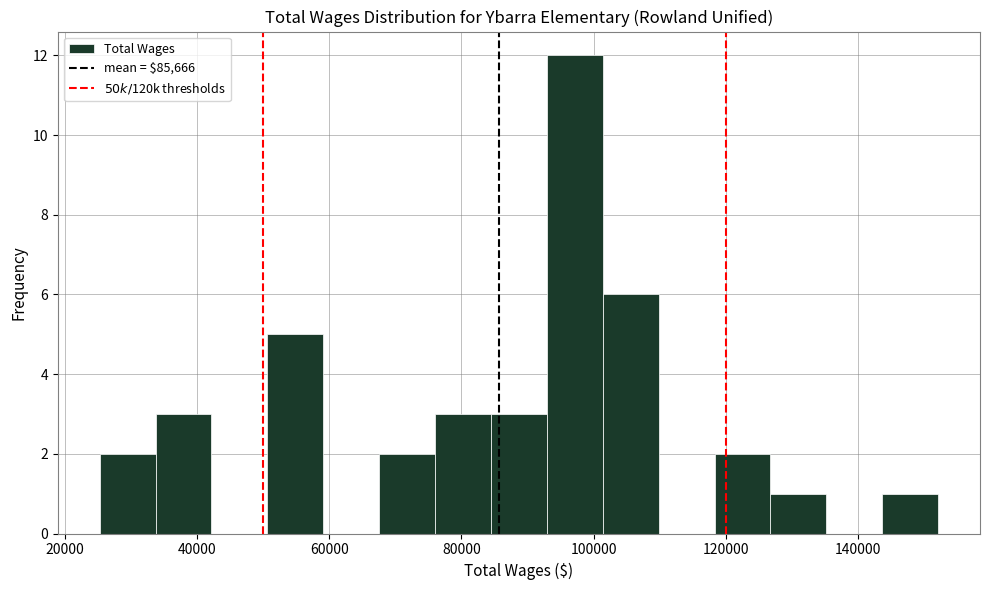

Reading left to right, transcribe this chart: for each bar, give the range it covers on the x-axis and its height. Neither the bar edges nor the heights are printed on the chart, so give them approximately, as read against the axes.

26000 to 34000: 2
34000 to 42000: 3
42000 to 50000: 0
50000 to 60000: 5
60000 to 68000: 0
68000 to 76000: 2
76000 to 84000: 3
84000 to 92000: 3
92000 to 102000: 12
102000 to 110000: 6
110000 to 118000: 0
118000 to 126000: 2
126000 to 136000: 1
136000 to 144000: 0
144000 to 152000: 1